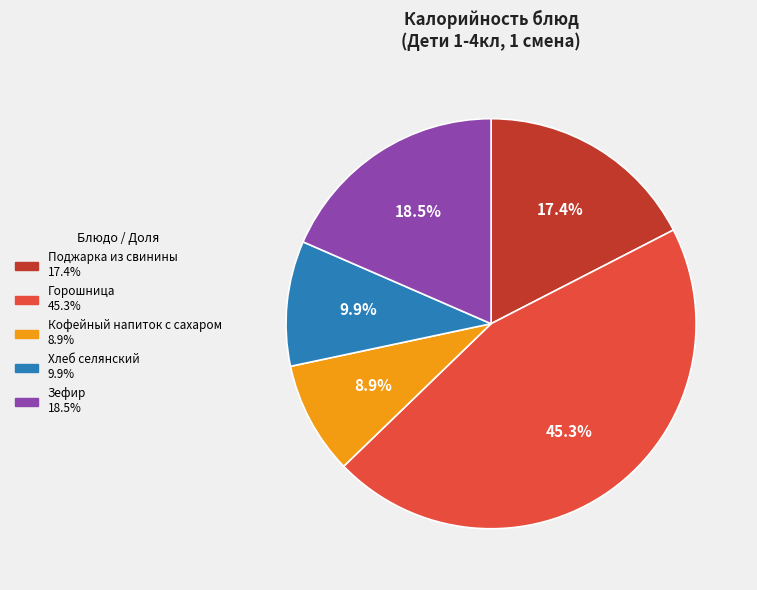

Count the number of slices in the pie.

5